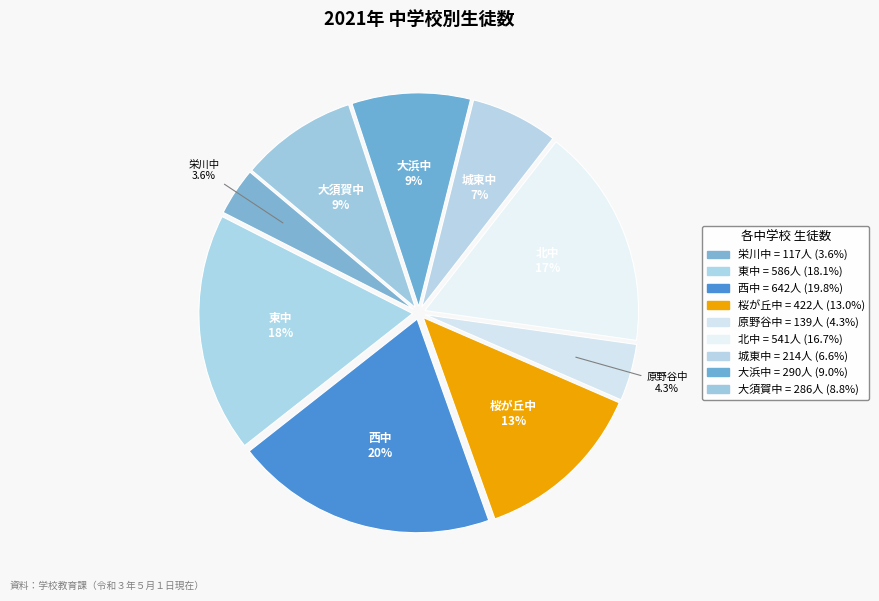

Which category has the smallest portion of the pie?

栄川中